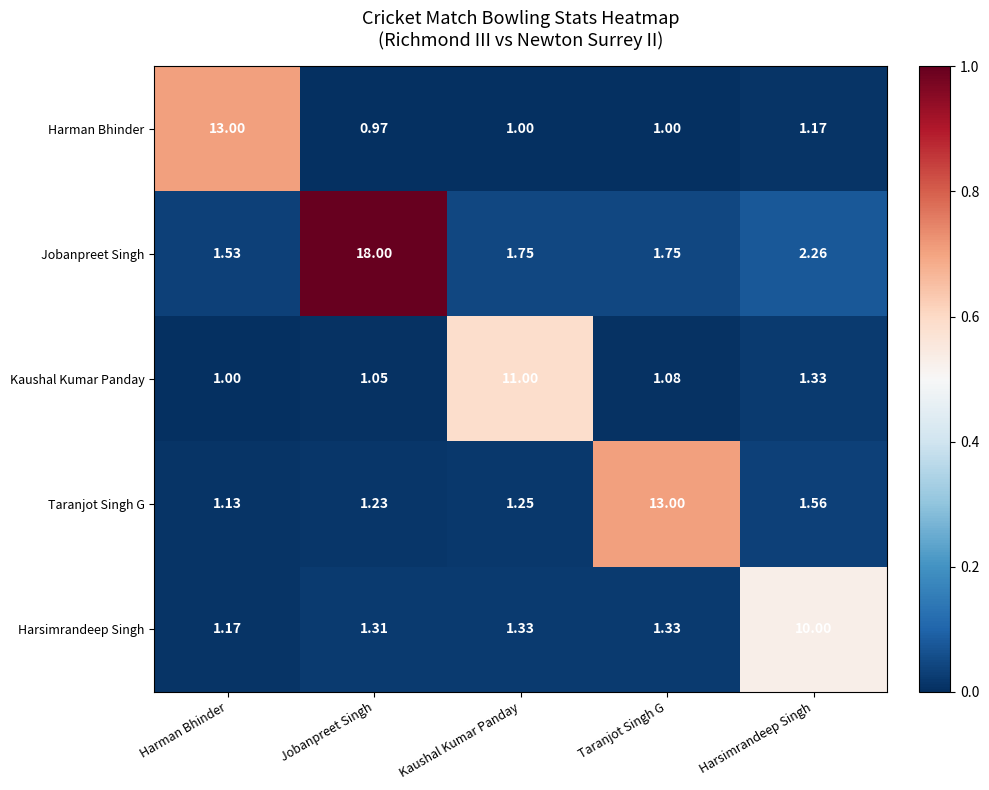

Which series has the largest range (max minus min)?

Jobanpreet Singh